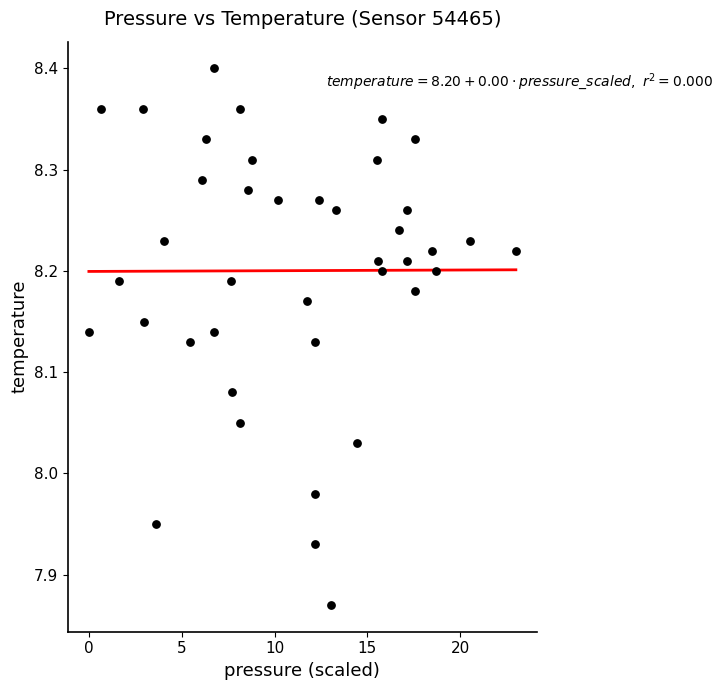

What is the range of Y values (max minus min)?

0.5